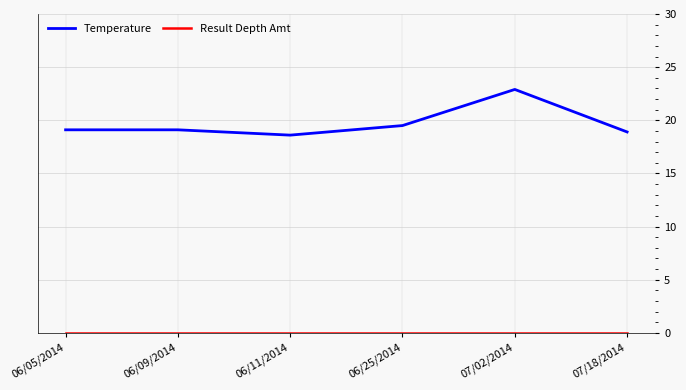

How many lines are shown in the chart?

2